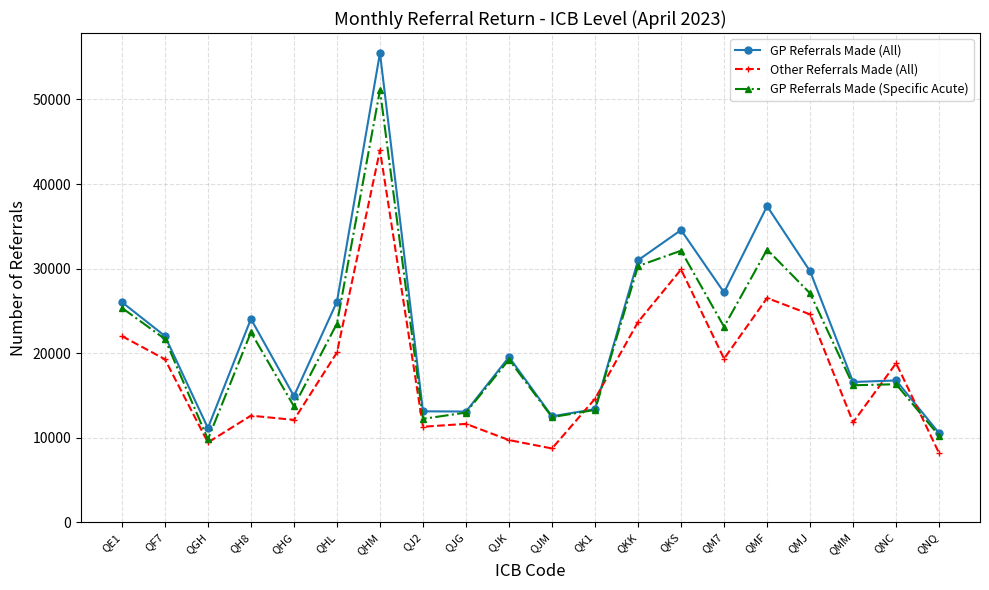

How many intersections are there between GP Referrals Made (All) and Other Referrals Made (All)?

4